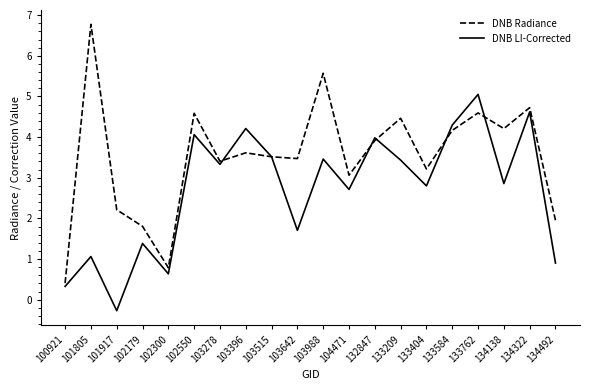

What is the sum of the DNB Radiance values at 134492 and 103278?

5.4